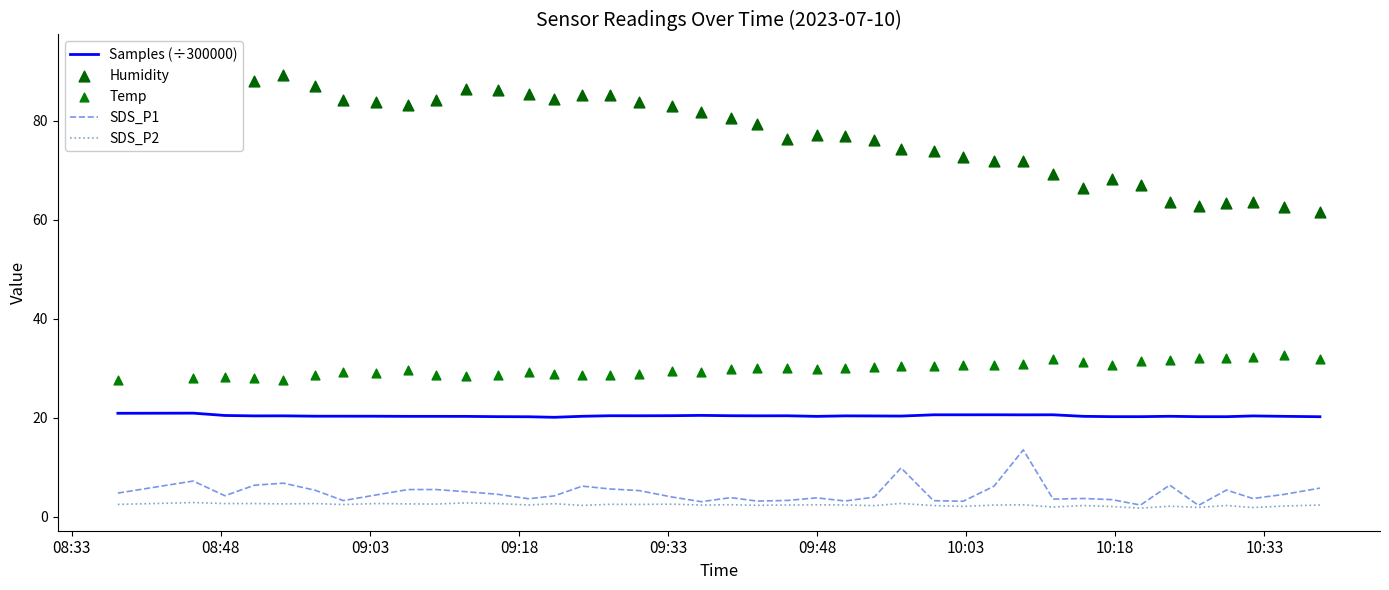

Which series reaches the minimum Y coordinate?

SDS_P2